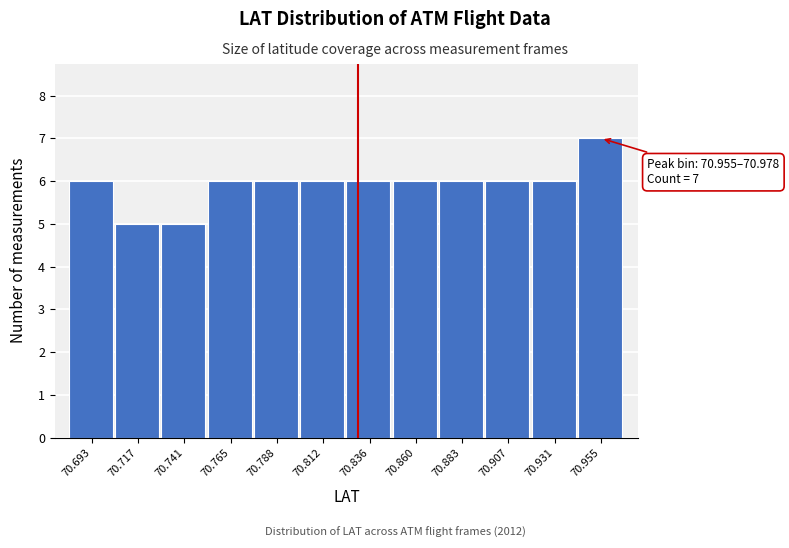

Reading right to left, extract all data points from this chart.

70.955=7	70.931=6	70.907=6	70.883=6	70.860=6	70.836=6	70.812=6	70.788=6	70.765=6	70.741=5	70.717=5	70.693=6